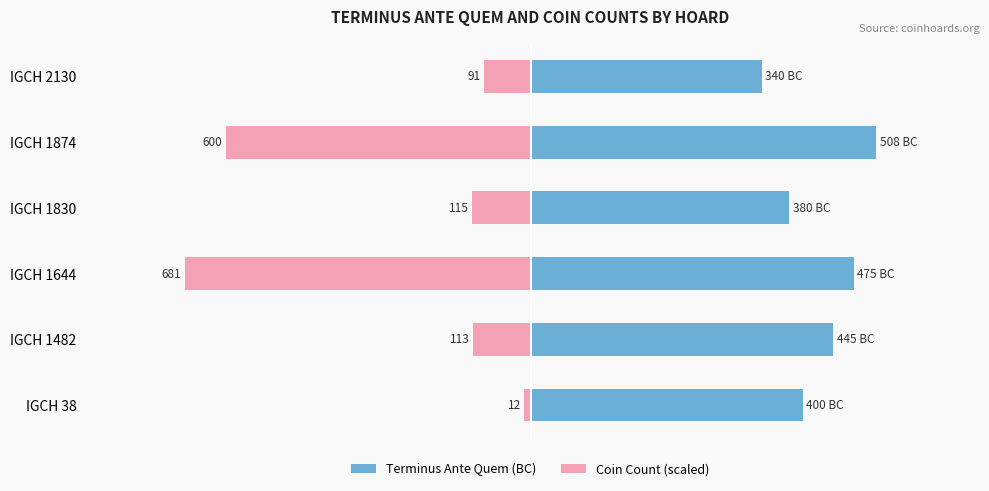

Are the bars grouped side by side (vs. stacked)?

Yes